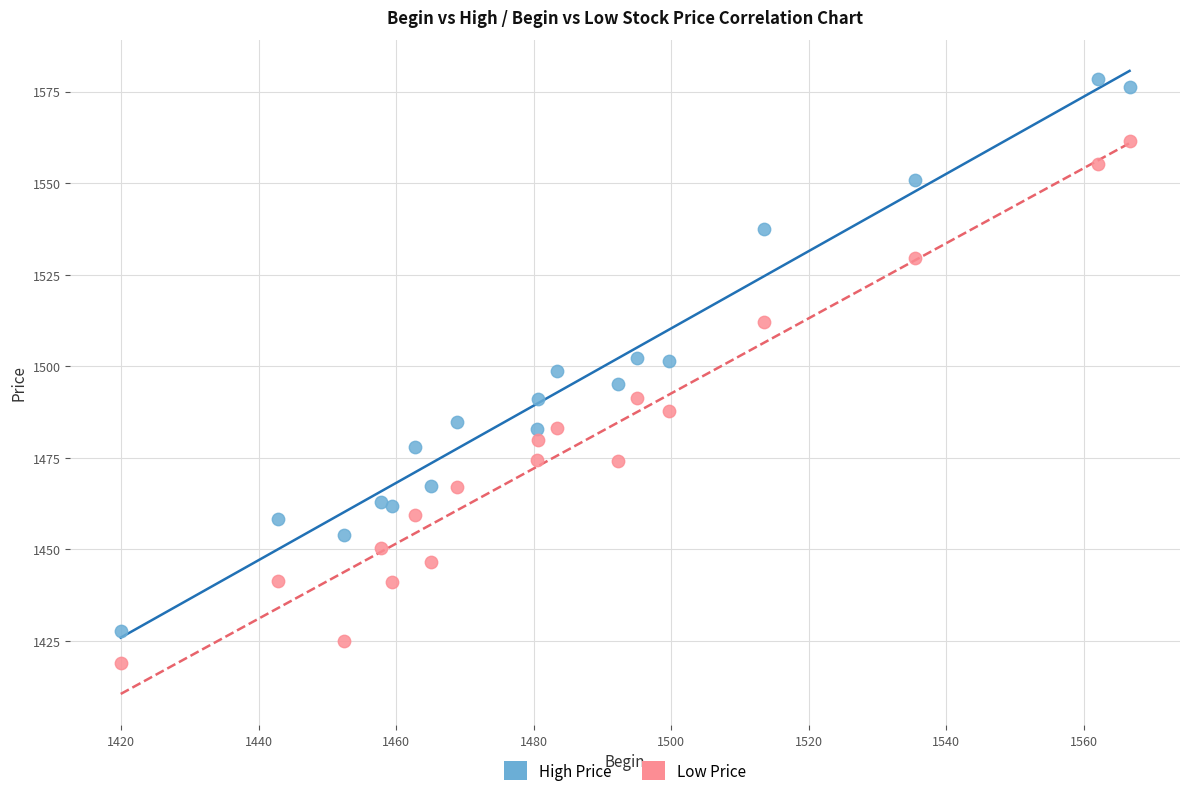

Which series has the largest Y range (max minus min)?

High Price